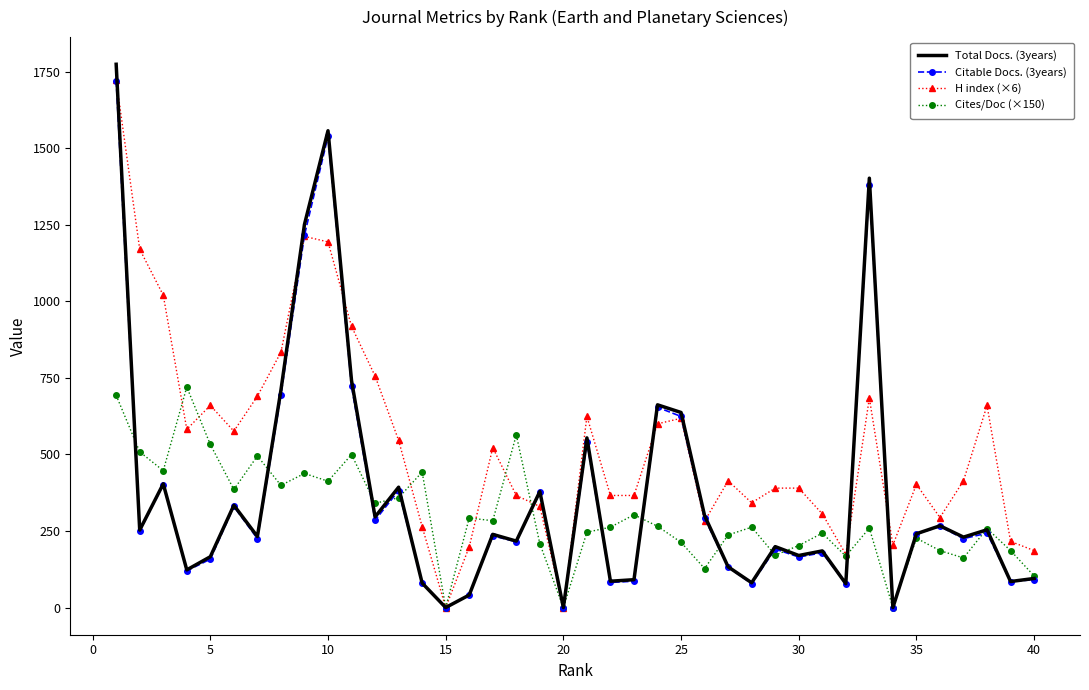

What is the highest value of the Total Docs. (3years) series?

1774.0